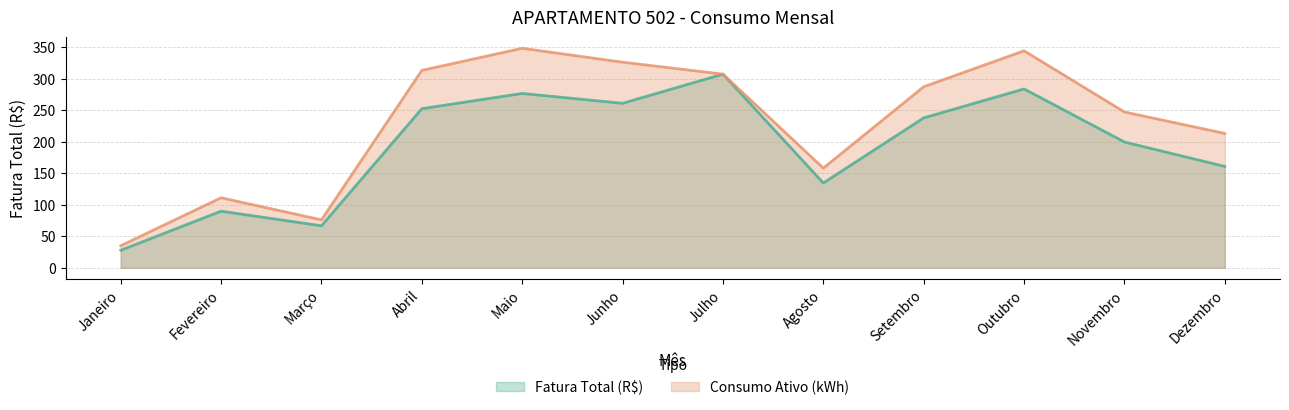

What is the value of the Fatura Total (R$) point at the 7th from the left?

307.0